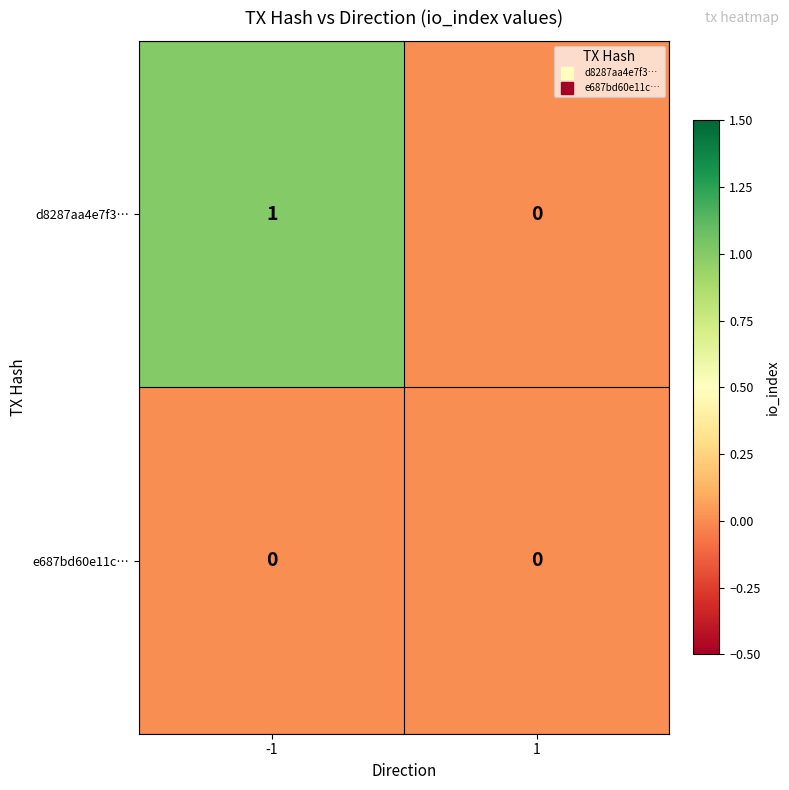

Reading right to left, transcribe all the data shown in this chart.

d8287aa4e7f3…: 0	1
e687bd60e11c…: 0	0